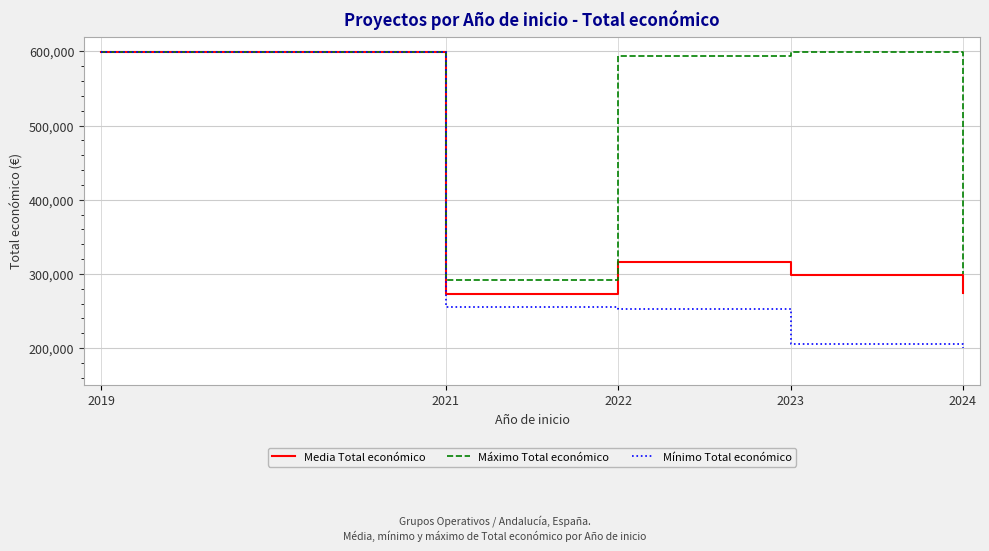

Rank the series by their average value, from highest to lowest.

Máximo Total económico, Media Total económico, Mínimo Total económico